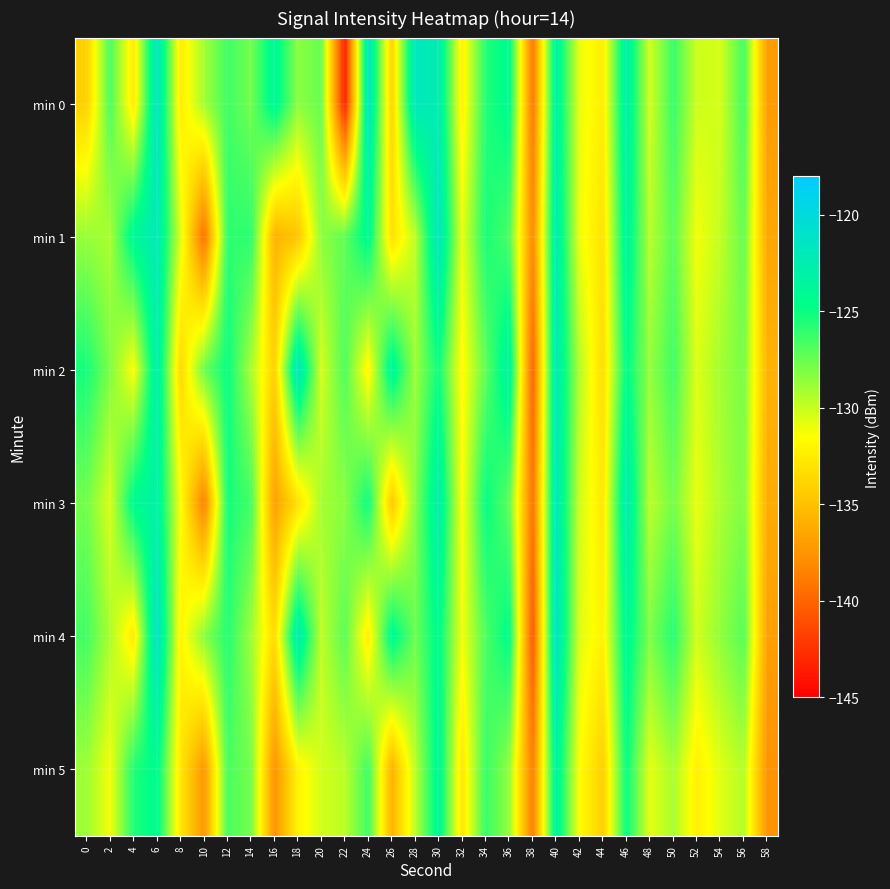

What is the total value across all series at 22?

-782.8